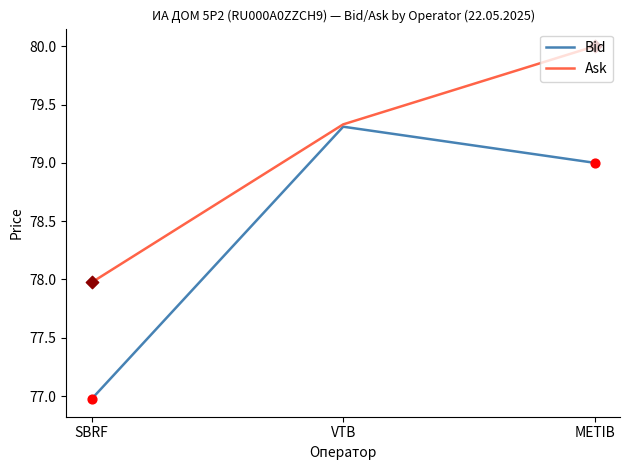

At how many categories does at least one series exceed 79?

2